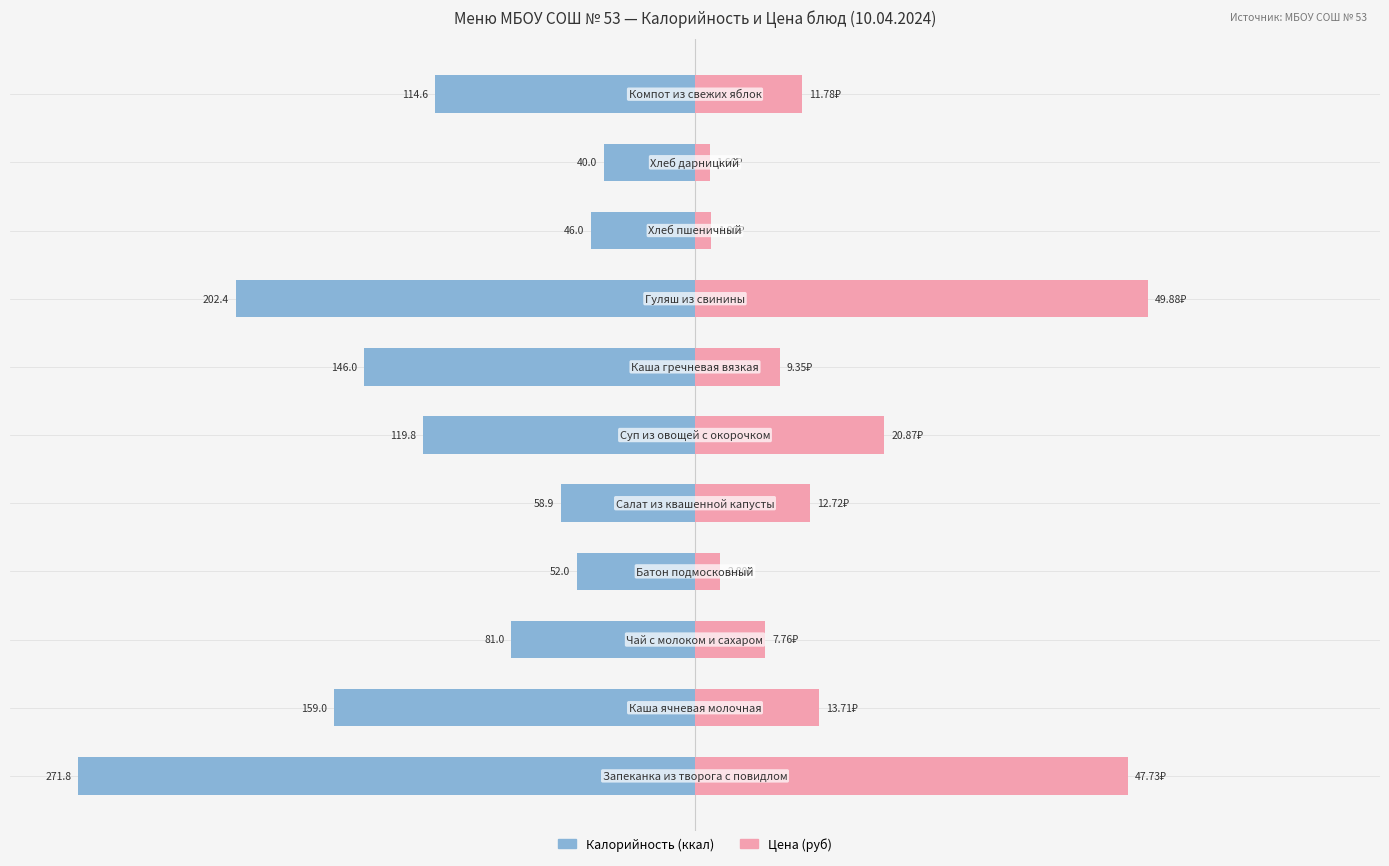

What is the sum of all Калорийность (ккал) values?

-1291.5